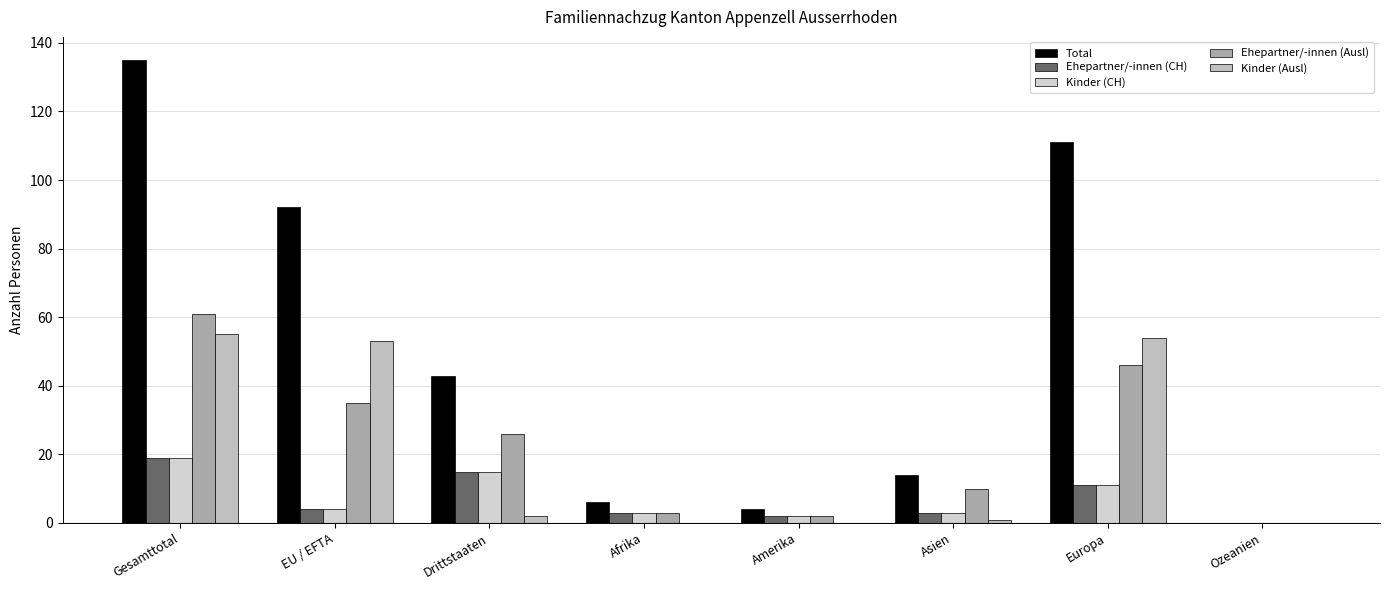

Which label corresponds to the largest value in the chart?

Gesamttotal